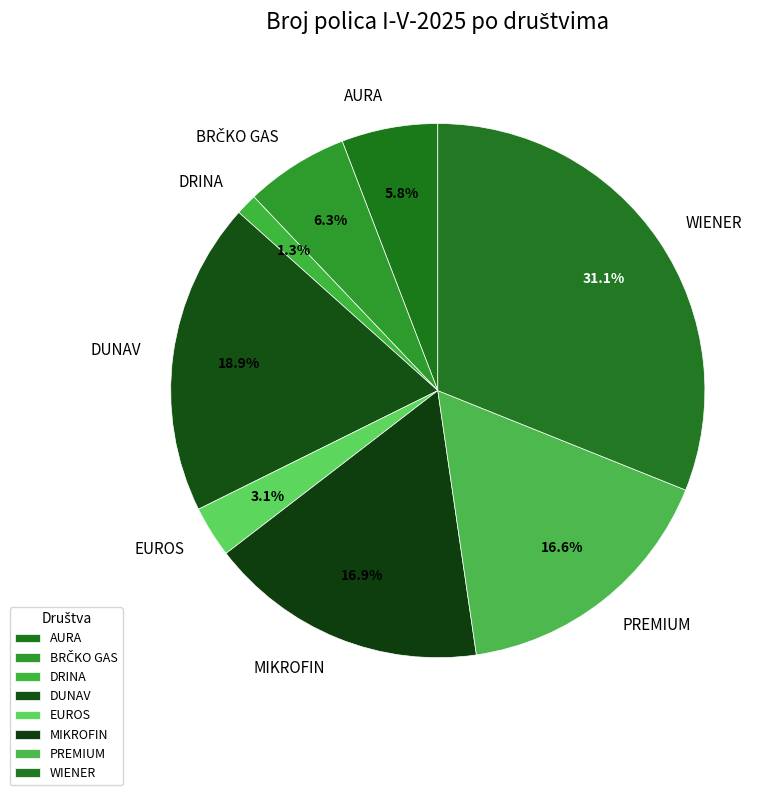

To the nearest percent, what is the average slice percentage?

12%